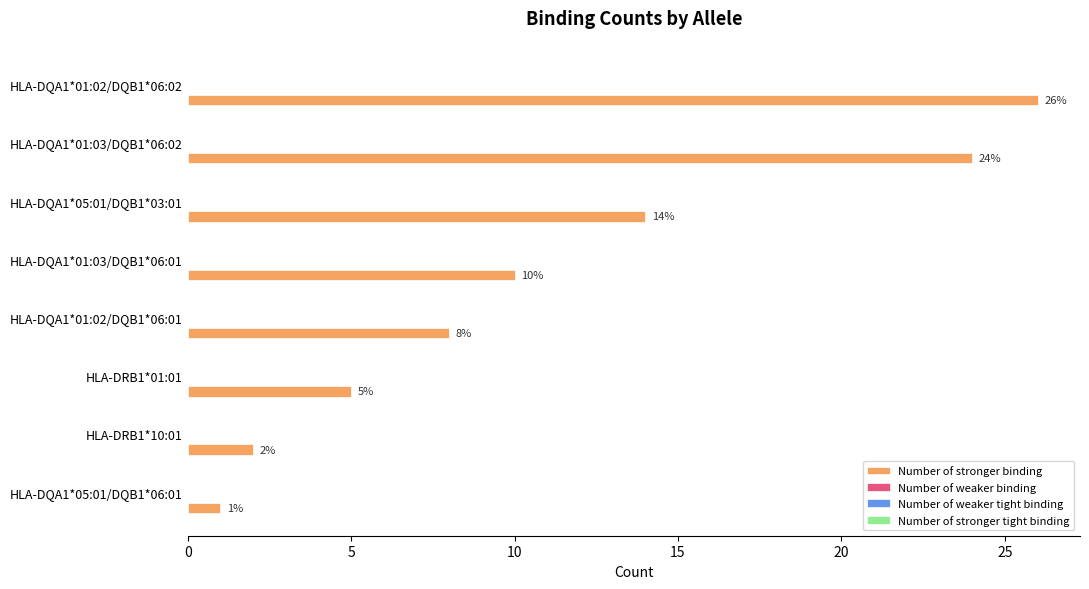

What is the average value?

11